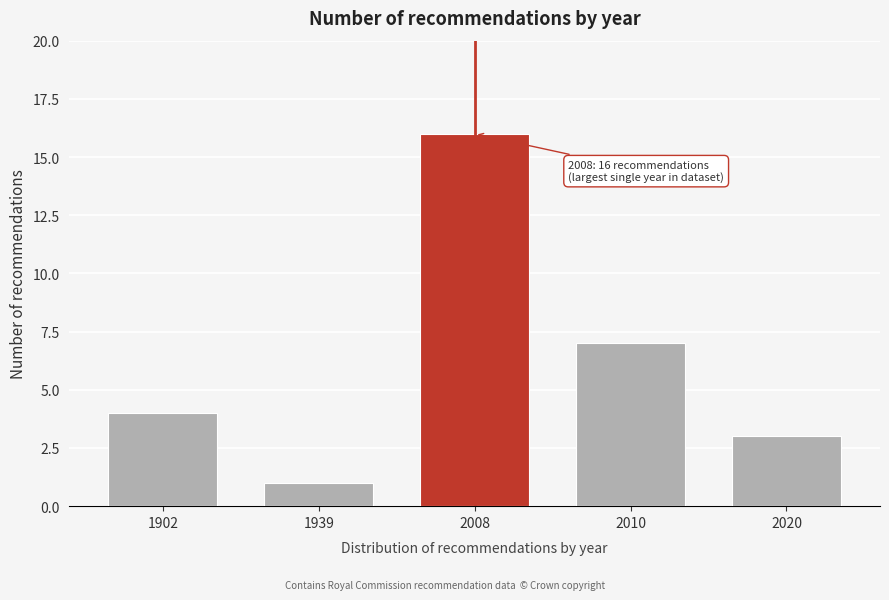

Reading left to right, transcribe all the data shown in this chart.

4	1	16	7	3